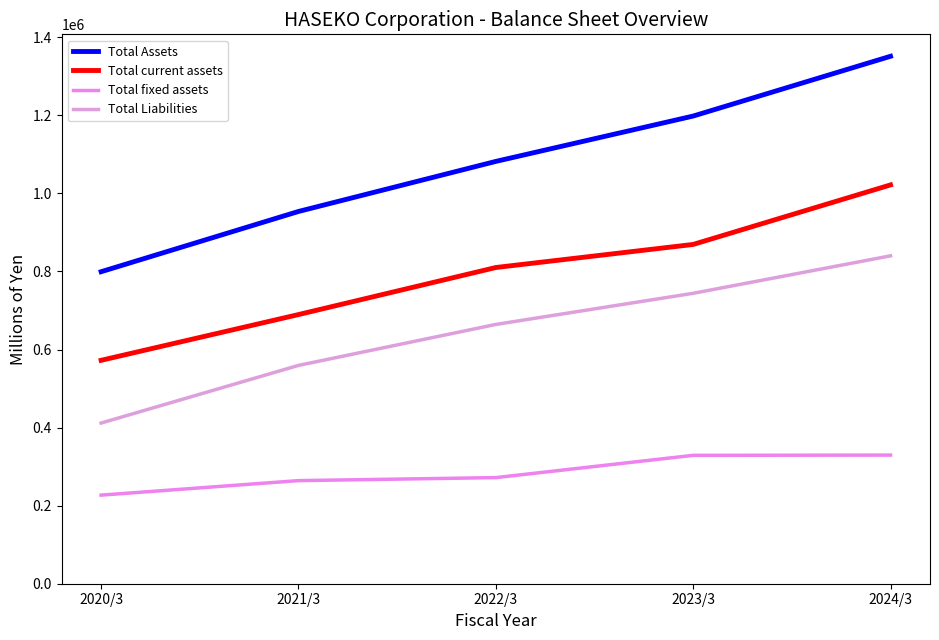

What are all the series names shown in the legend?

Total Assets, Total current assets, Total fixed assets, Total Liabilities